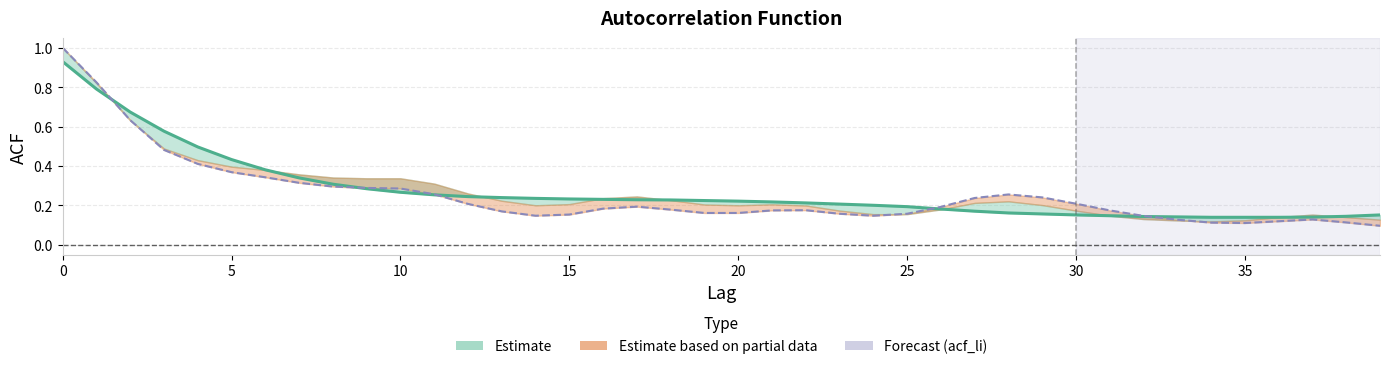

True or false: acf_li has a value of 0.4 at 27.

False